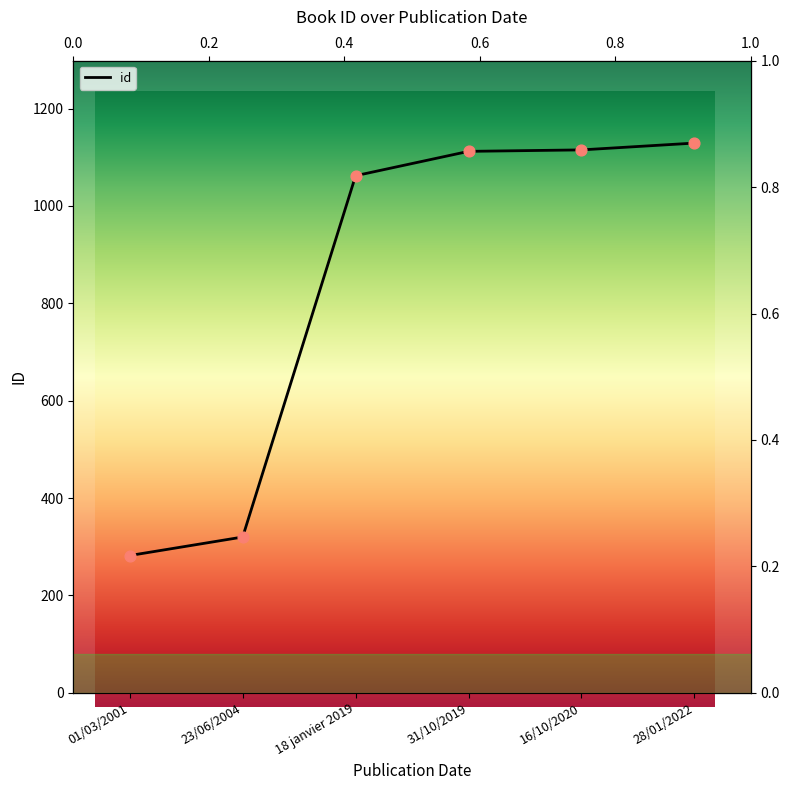

Which has a higher value, 31/10/2019 or 18 janvier 2019?

31/10/2019